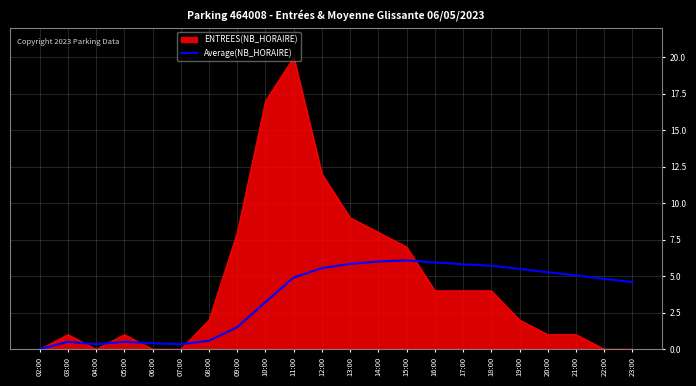

Is it true that ENTREES(NB_HORAIRE) equals 0.0 at 23:00?

True